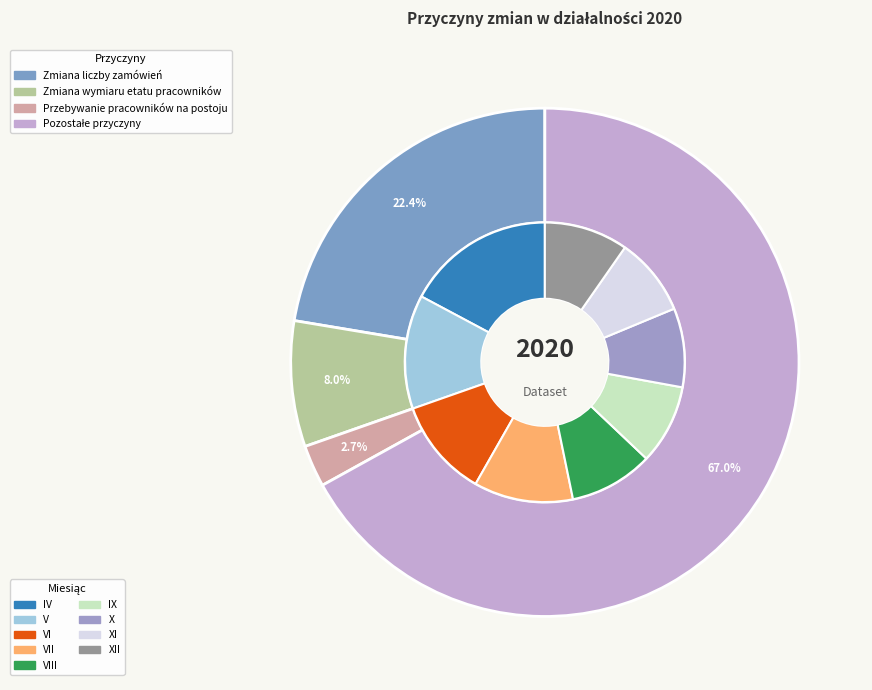

Between VII and XII, which series saw the biggest shift?

Zmiana liczby zamówień